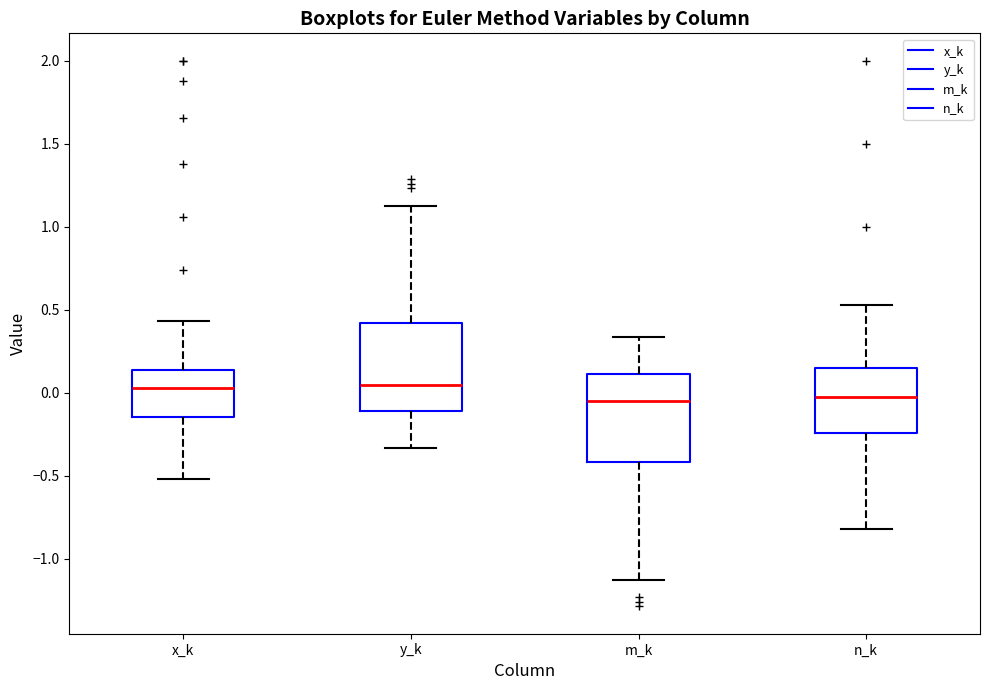

Reading left to right, read every box against the y-axis: the position of its median line, the range the box covers, and the ends of its whiskers. The values are not printed on the chart, so give them approximately, as read against the axis.

x_k: median 0.05, box -0.15 to 0.15, whiskers -0.50 to 0.45
y_k: median 0.05, box -0.10 to 0.40, whiskers -0.35 to 1.15
m_k: median -0.05, box -0.40 to 0.10, whiskers -1.10 to 0.35
n_k: median -0.05, box -0.25 to 0.15, whiskers -0.80 to 0.55